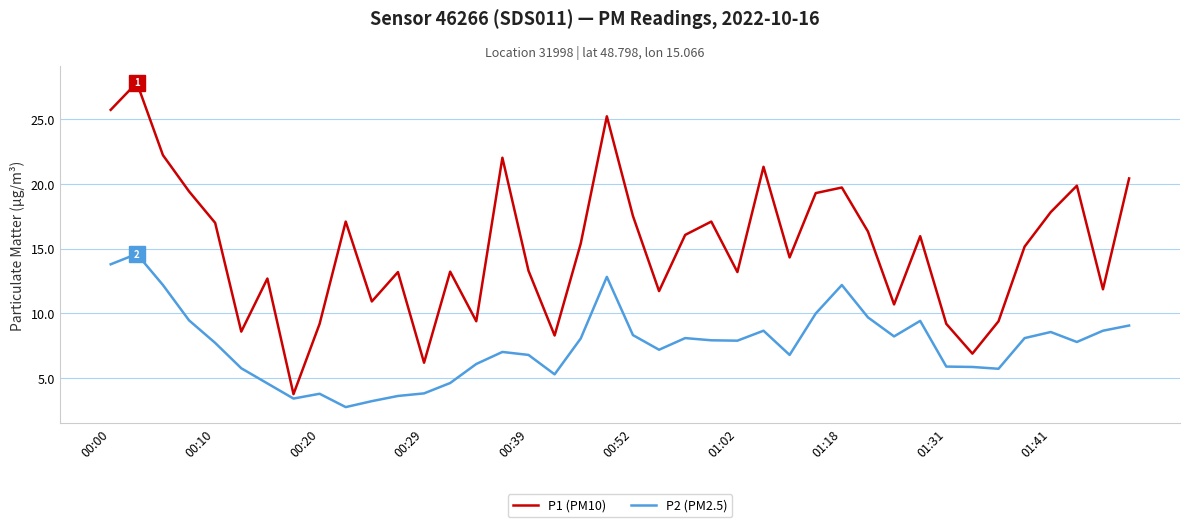

What is the difference between the maximum and minimum values in the P2 (PM2.5) series?

11.8